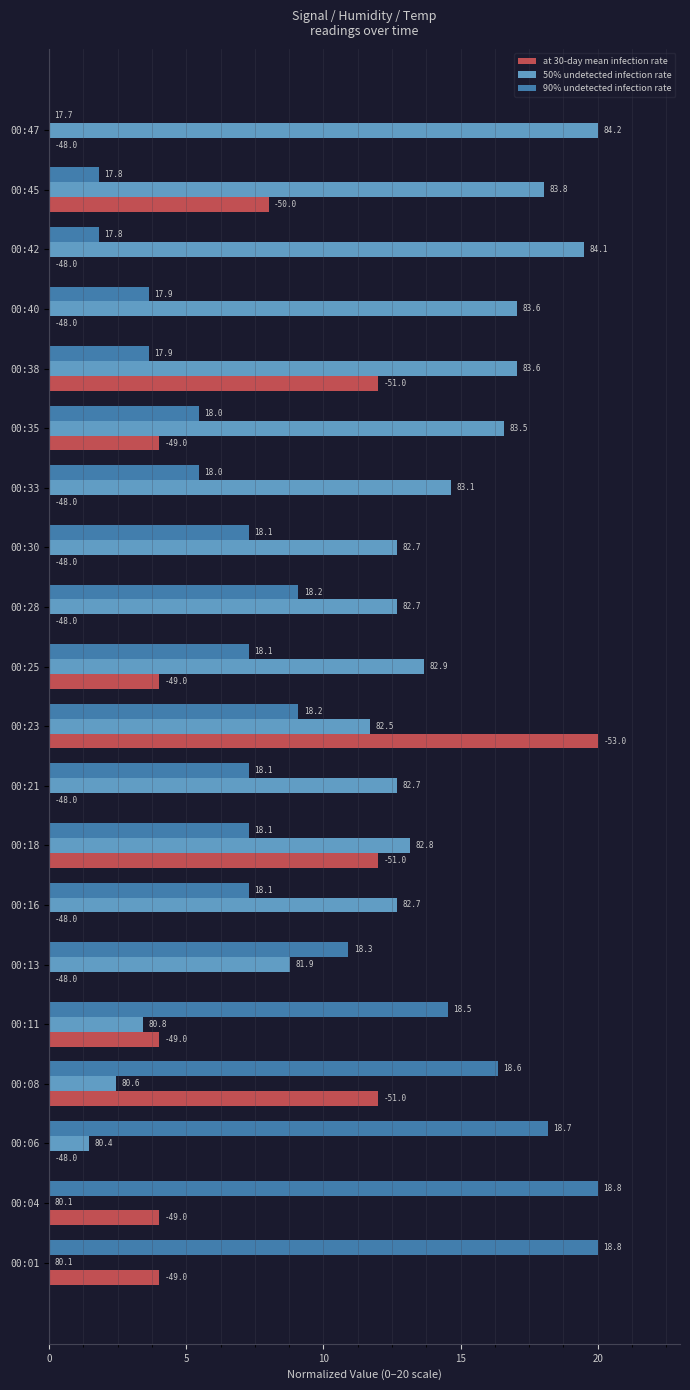

Rank the series by their maximum value, from highest to lowest.

at 30-day mean infection rate, 50% undetected infection rate, 90% undetected infection rate